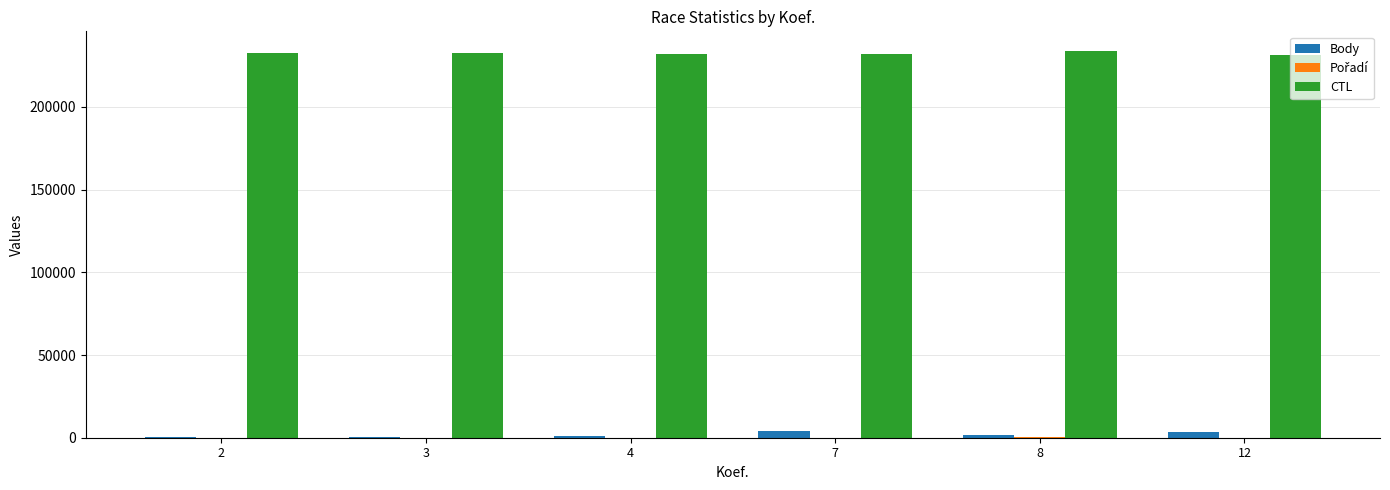

What is the greatest value displayed?

234025